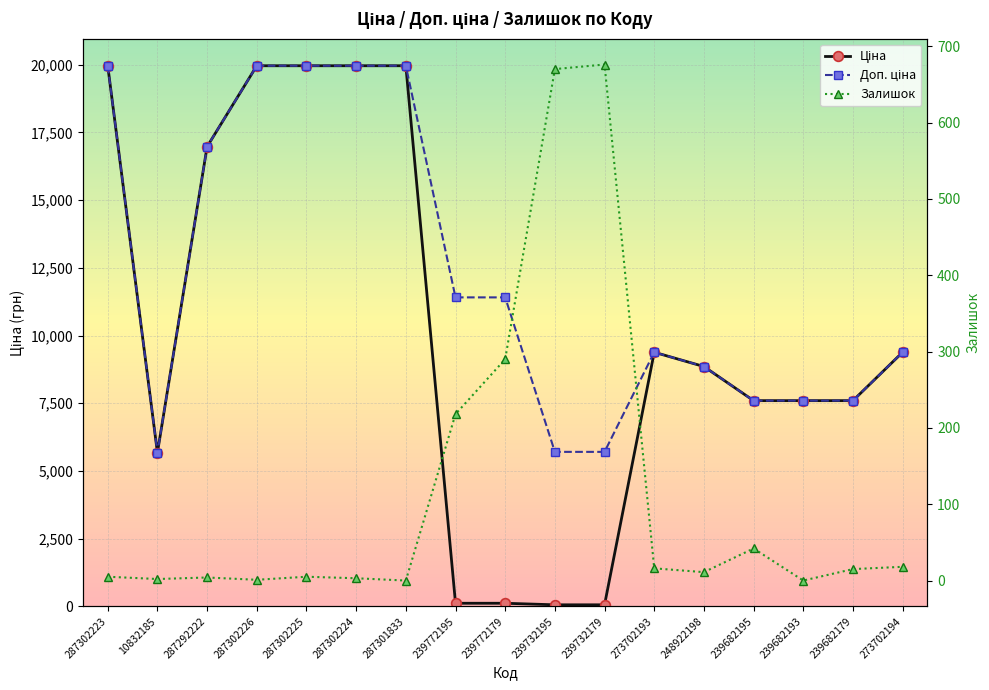

How many lines are shown in the chart?

3